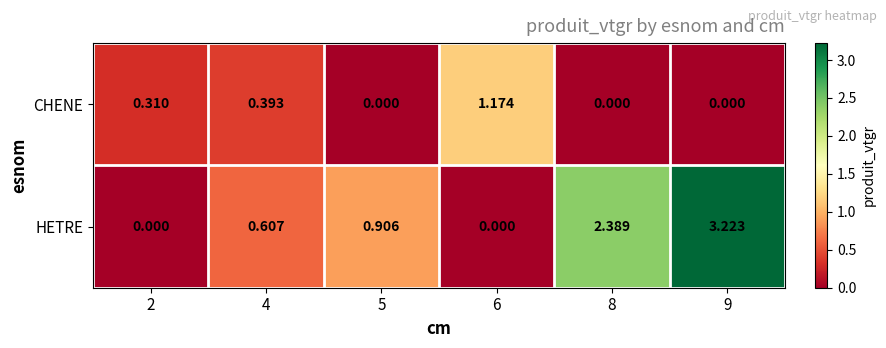

At 4, list the series in order from smallest to largest.

CHENE, HETRE